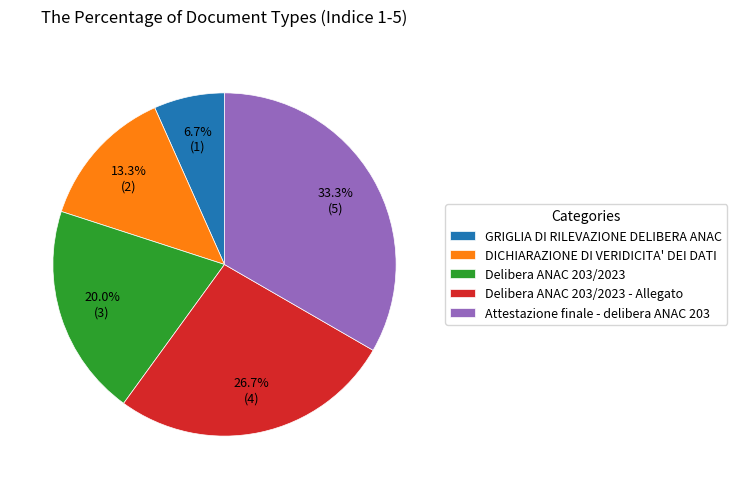

True or false: Delibera ANAC 203/2023 - Allegato accounts for 27% of the total.

True